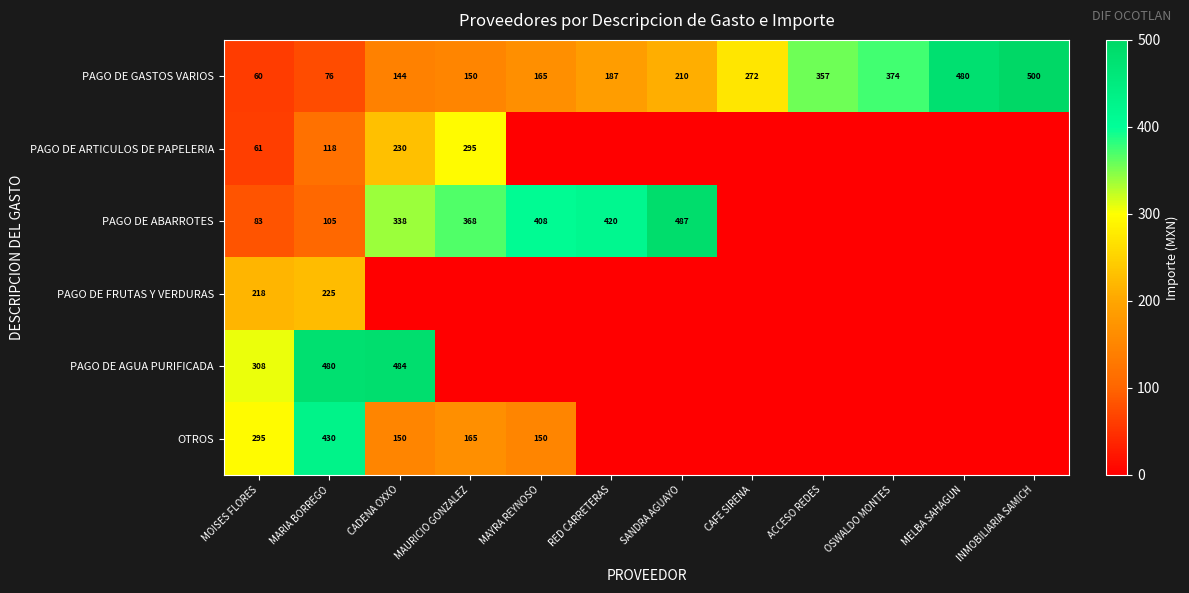

Is it true that OTROS equals 430 at MARIA BORREGO?

True